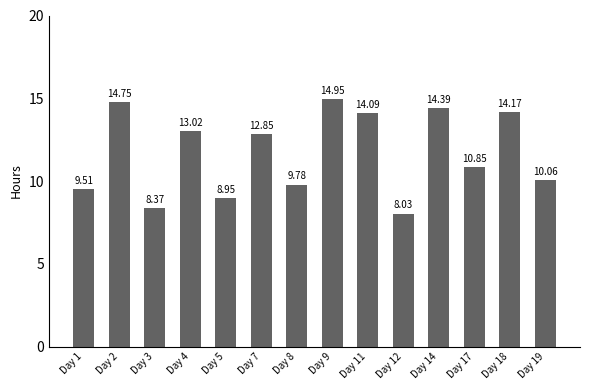

List the labels in order of value, largest first.

Day 9, Day 2, Day 14, Day 18, Day 11, Day 4, Day 7, Day 17, Day 19, Day 8, Day 1, Day 5, Day 3, Day 12